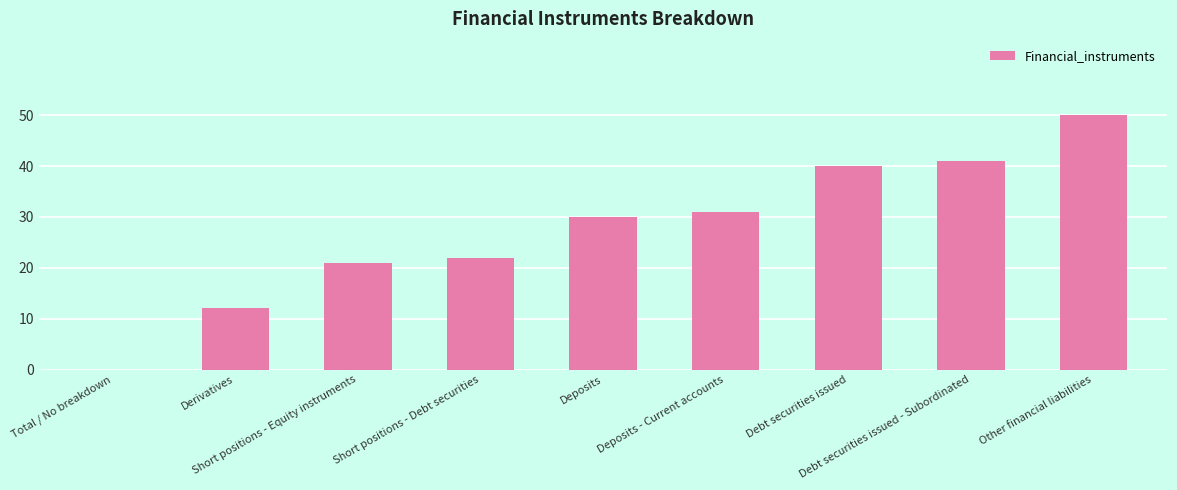

Reading left to right, what are all the values shown in this chart?

Total / No breakdown=0	Derivatives=12	Short positions - Equity instruments=21	Short positions - Debt securities=22	Deposits=30	Deposits - Current accounts=31	Debt securities issued=40	Debt securities issued - Subordinated=41	Other financial liabilities=50